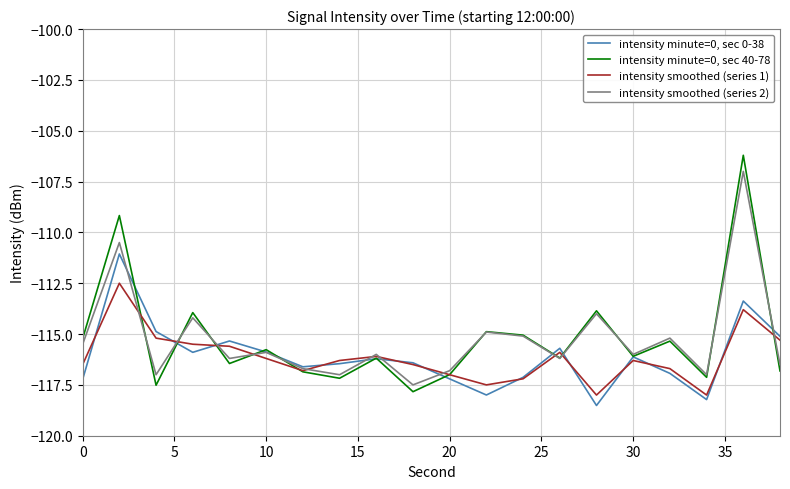

List the series in order of their peak value, lowest first.

intensity smoothed (series 1), intensity minute=0, sec 0-38, intensity smoothed (series 2), intensity minute=0, sec 40-78